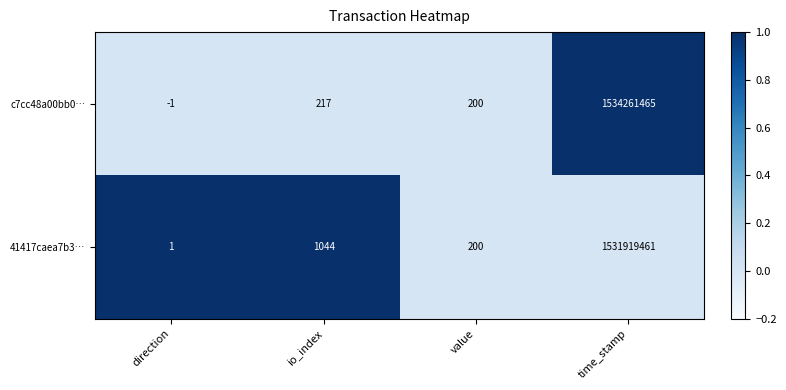

What is the difference between the second highest and minimum values in the c7cc48a00bb0… series?

218